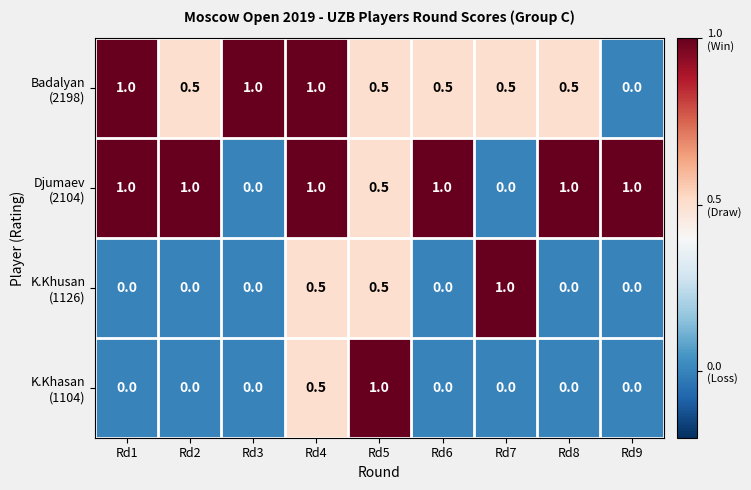

What is the total value across all series at Rd8?

1.5